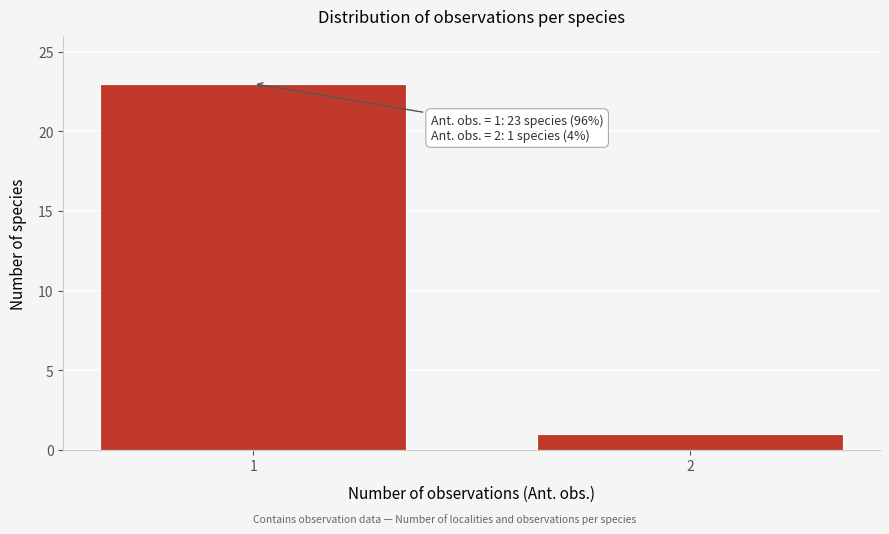

Reading left to right, extract all data points from this chart.

23	1